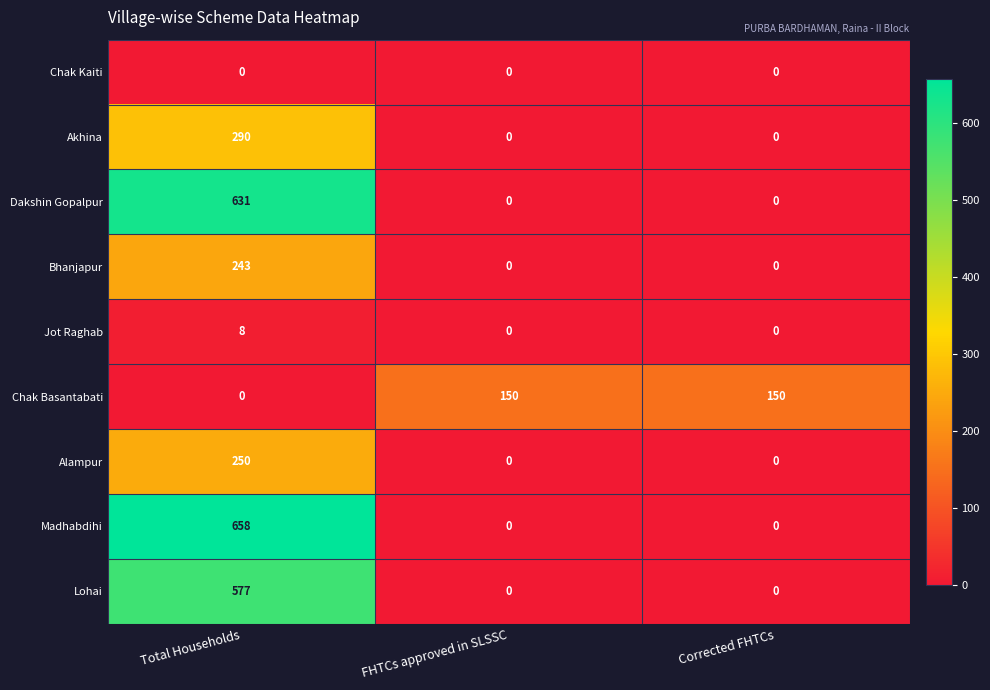

What is the difference between the Chak Basantabati values at Total Households and FHTCs approved in SLSSC?

150